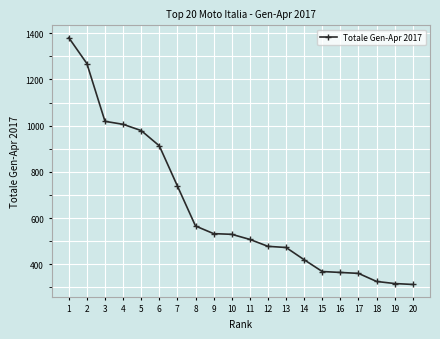

What is the difference between the maximum and second lowest values?

1064